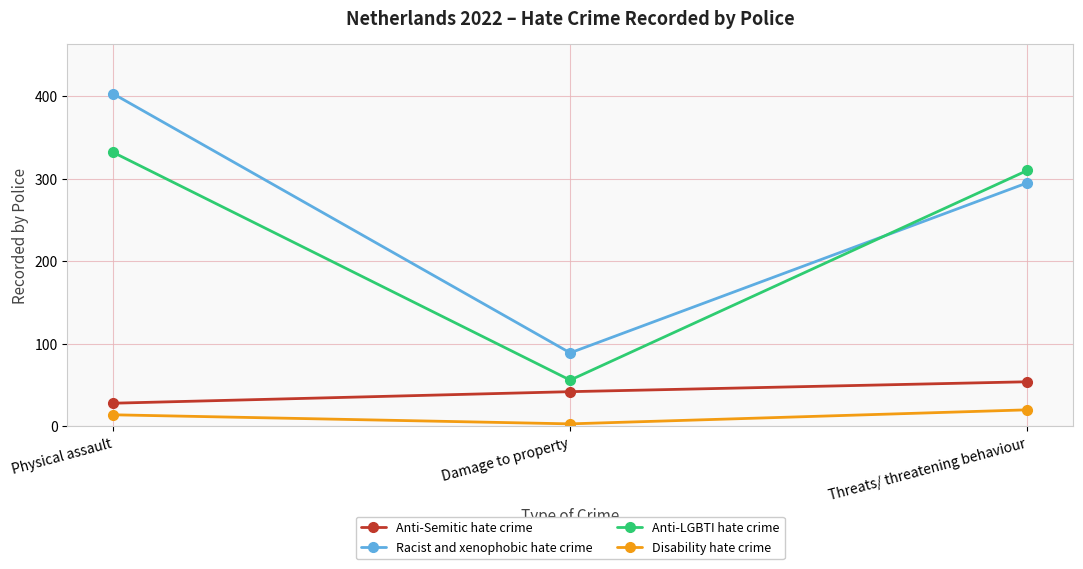

Reading left to right, what are all the values shown in this chart?

Anti-Semitic hate crime: Physical assault=28	Damage to property=42	Threats/ threatening behaviour=54
Racist and xenophobic hate crime: Physical assault=403	Damage to property=89	Threats/ threatening behaviour=295
Anti-LGBTI hate crime: Physical assault=332	Damage to property=56	Threats/ threatening behaviour=310
Disability hate crime: Physical assault=14	Damage to property=3	Threats/ threatening behaviour=20